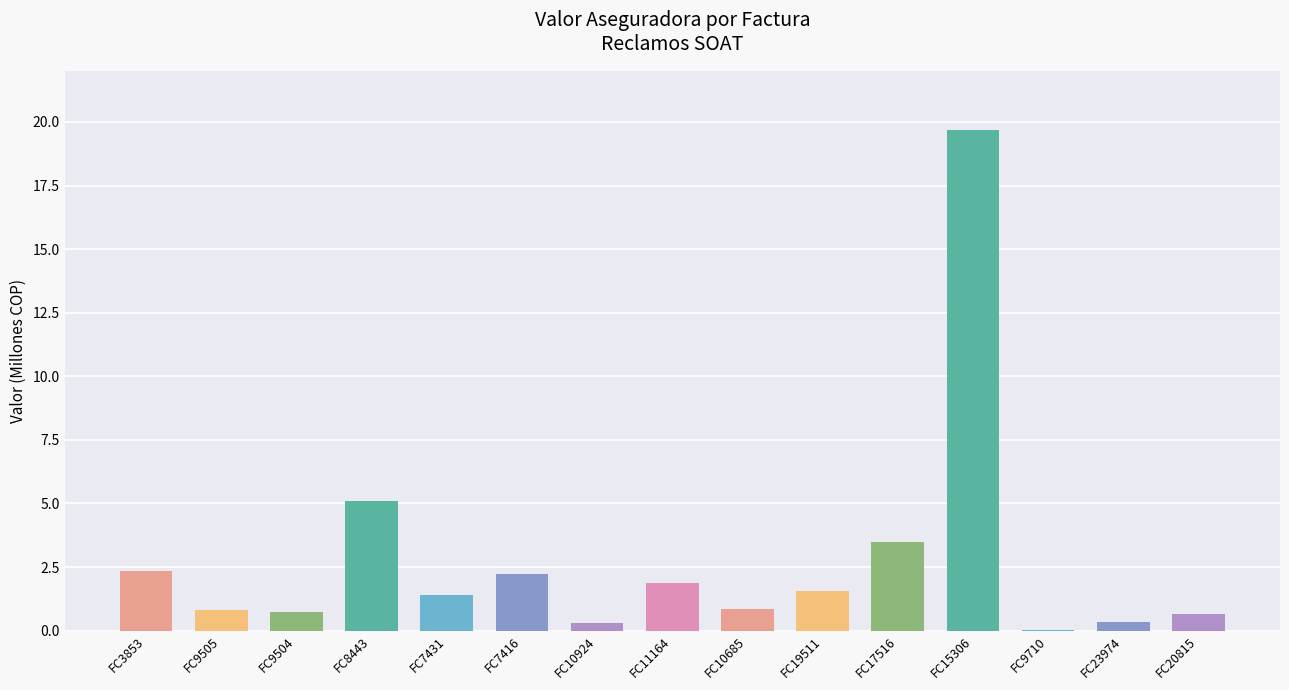

Reading left to right, transcribe all the data shown in this chart.

FC3853=2.3	FC9505=0.8	FC9504=0.7	FC8443=5.1	FC7431=1.4	FC7416=2.2	FC10924=0.3	FC11164=1.9	FC10685=0.8	FC19511=1.6	FC17516=3.5	FC15306=19.7	FC9710=0.0	FC23974=0.3	FC20815=0.6